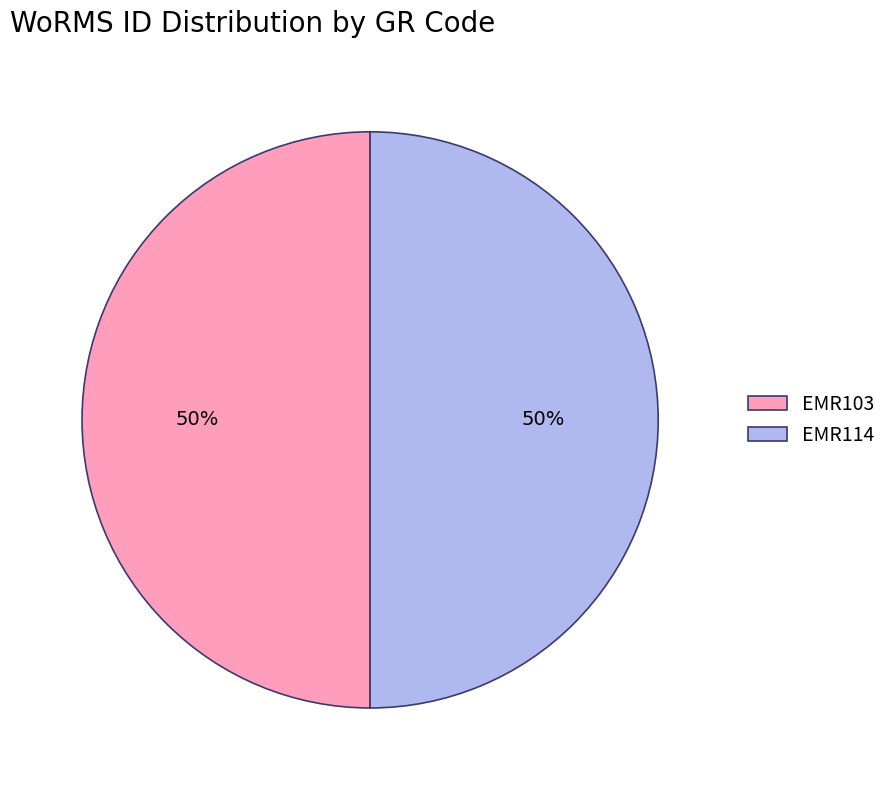

How many segments does this pie chart have?

2